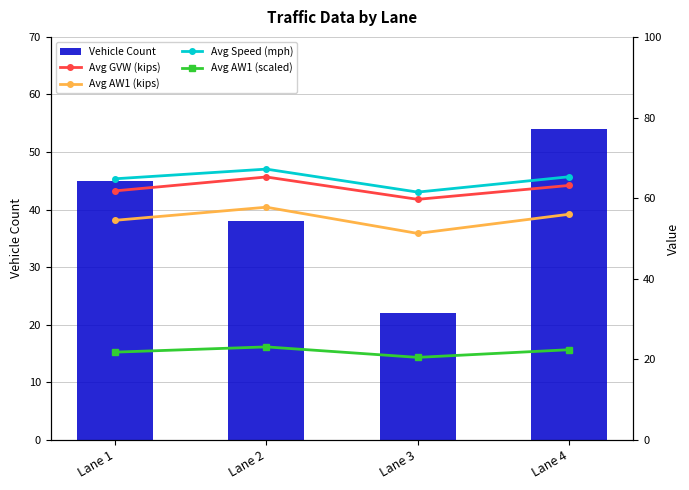

Which series has the widest spread of values?

Vehicle Count